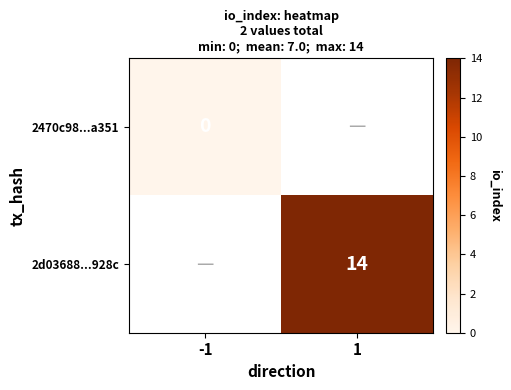

Is the value of 2d03688...928c at 1 greater than the value of 2470c98...a351 at -1?

Yes